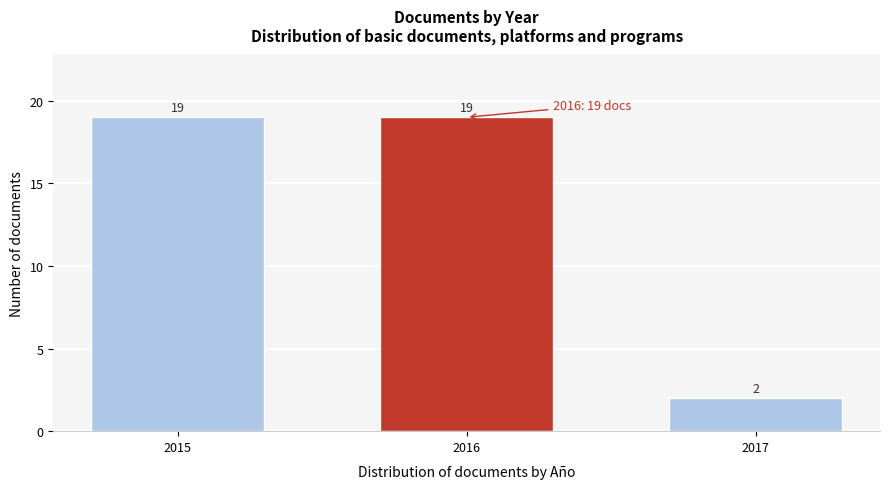

Reading left to right, what are all the values shown in this chart?

2015=19	2016=19	2017=2